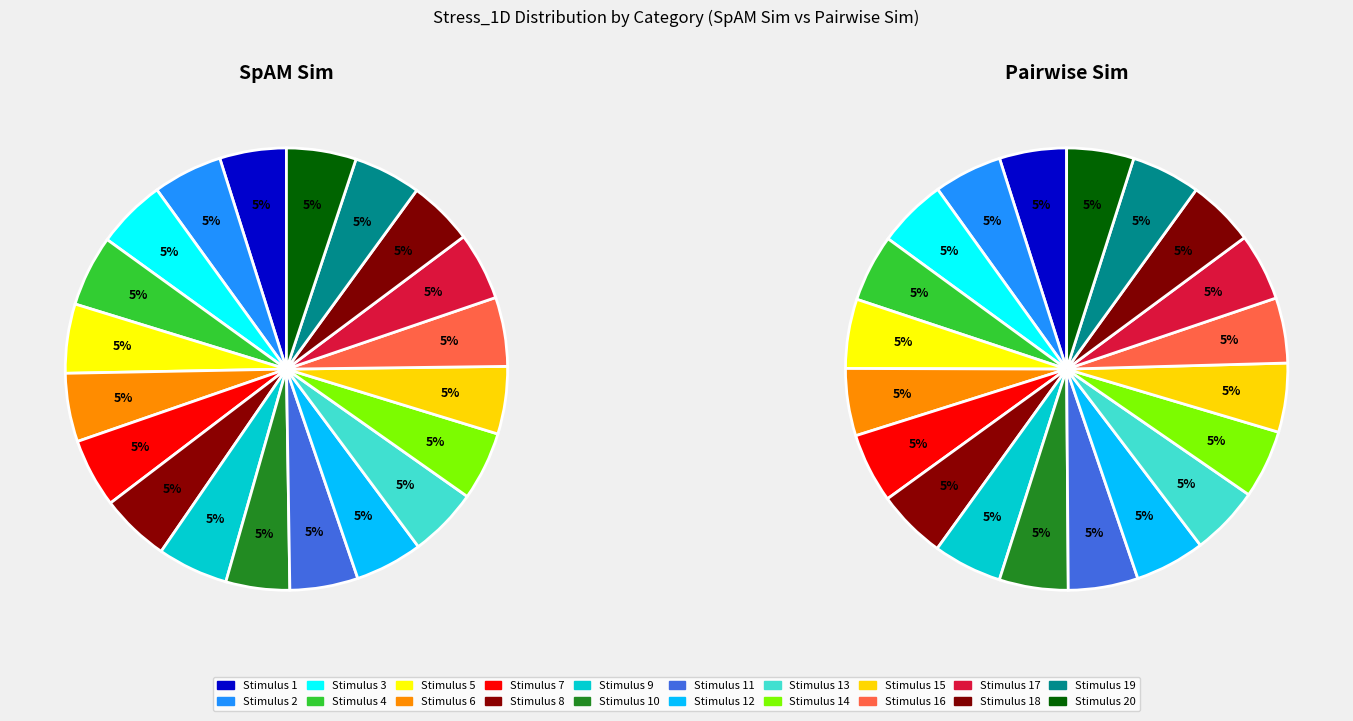

What percentage is NOT represented by 17?

95.2%